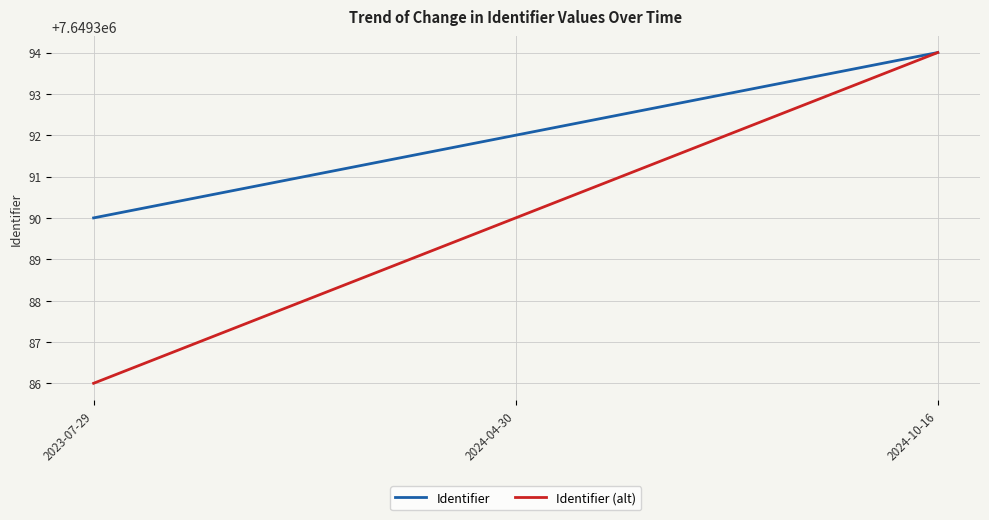

Between 2023-07-29 and 2024-10-16, which series saw the biggest shift?

Identifier (alt)